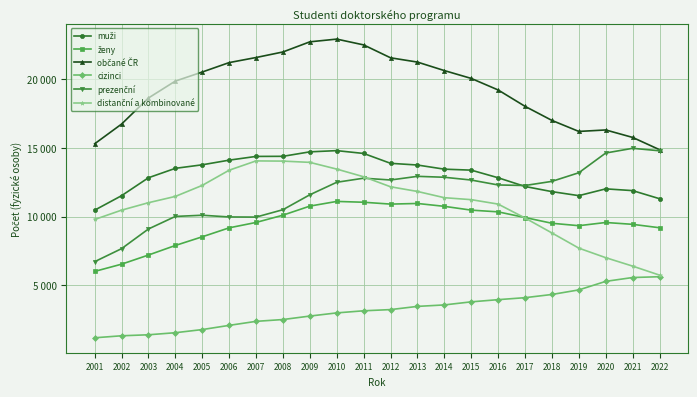

What is the sum of all ženy values?

208490